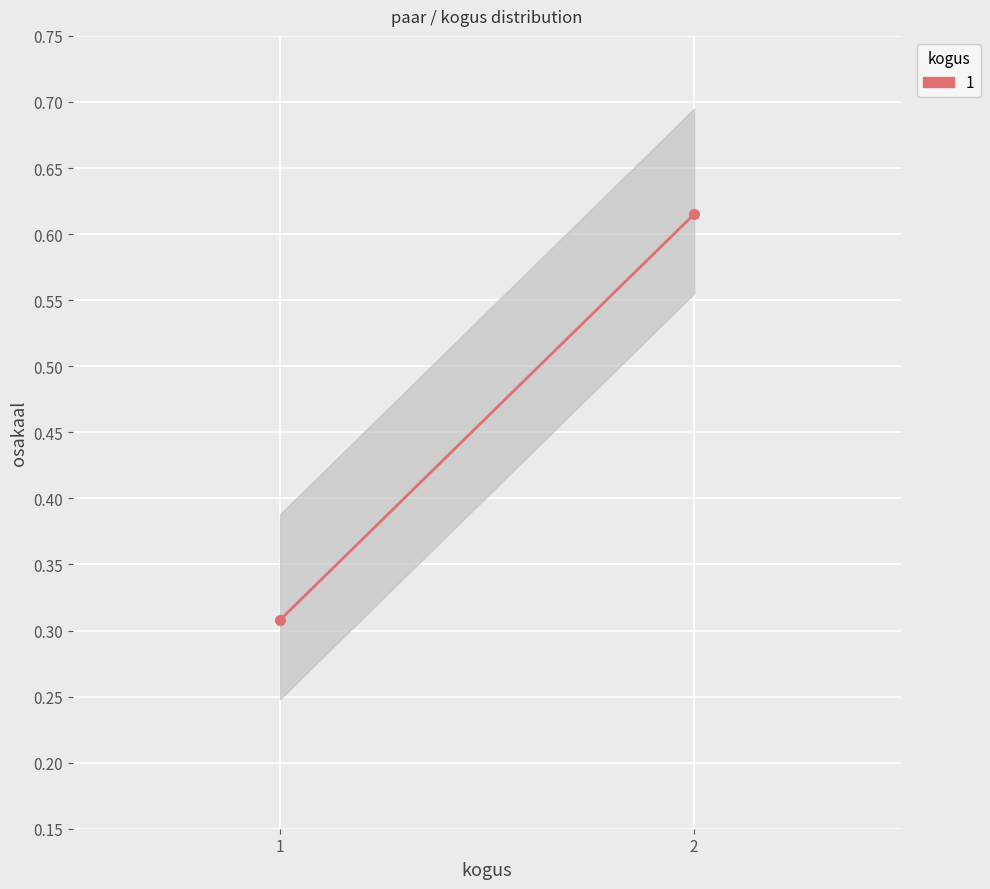

Which has a higher value, 1 or 1?

1